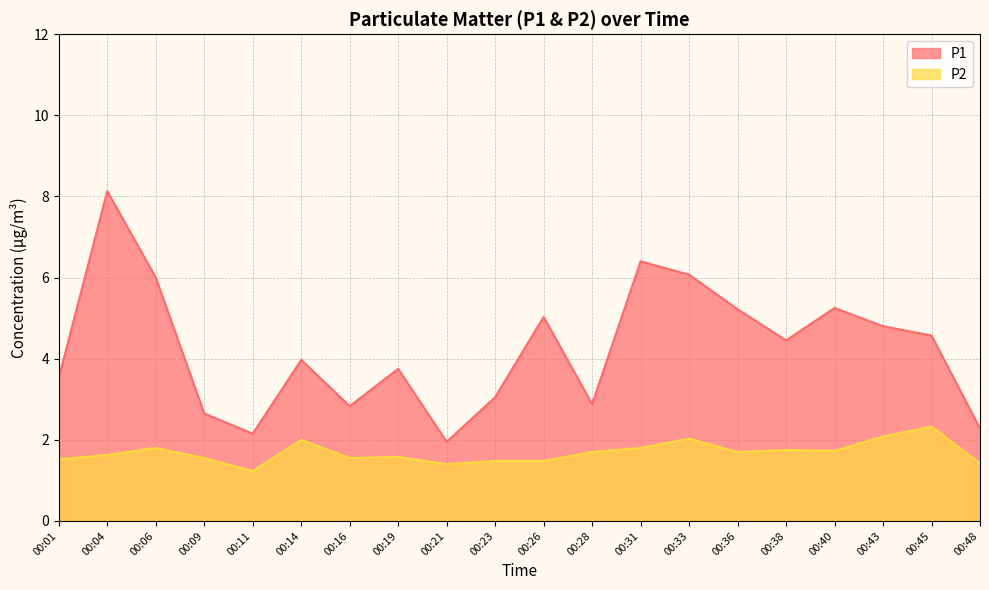

Which series has the largest range (max minus min)?

P1